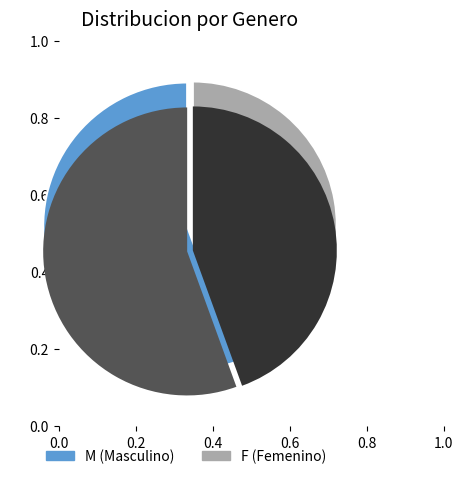

What percentage is the F slice, to the nearest percent?

44%